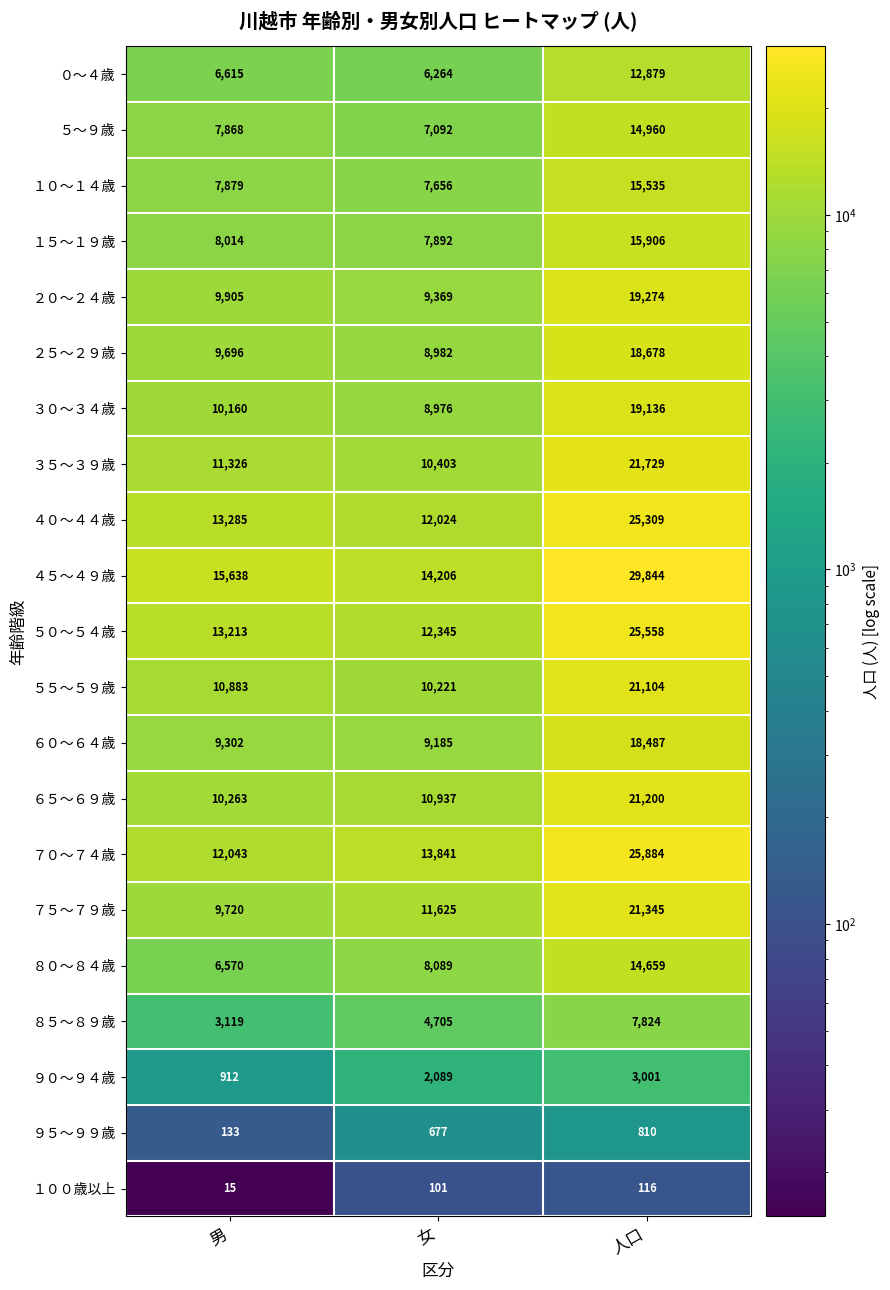

At which label is ２０～２４歳 closest to 14321?

男